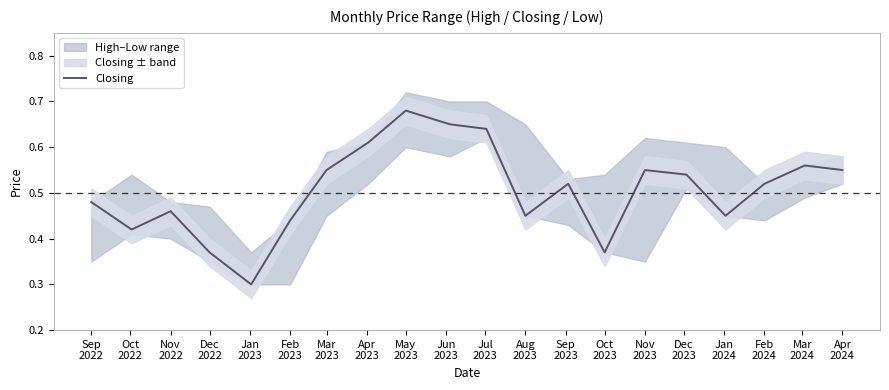

What is the difference between the values at Jan
2023 and Apr
2024?

0.3